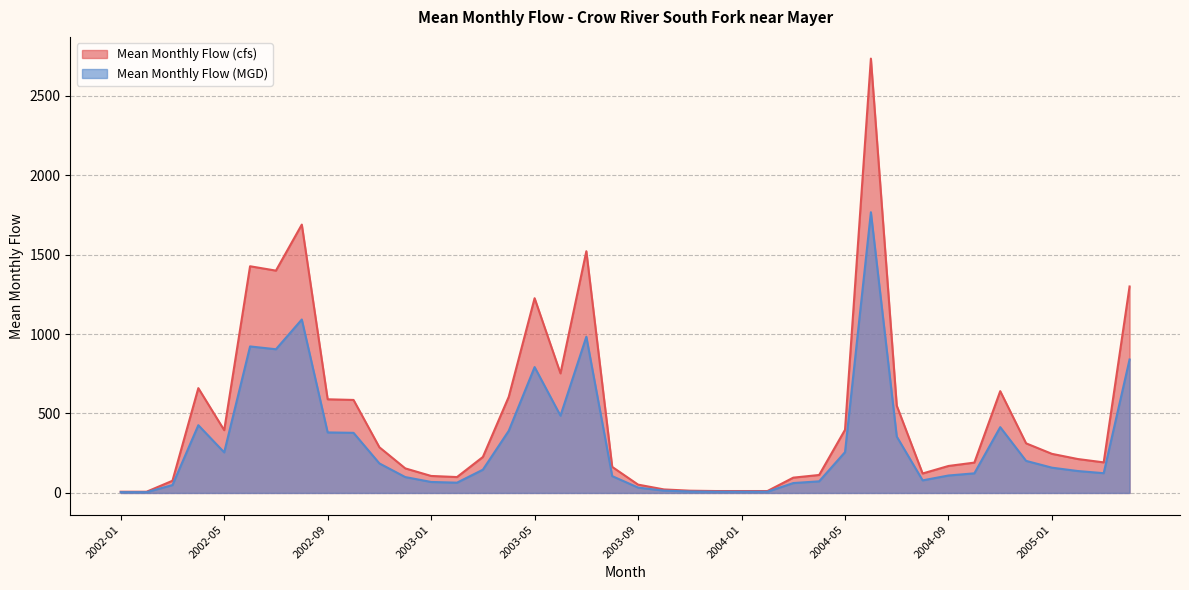

Is it true that Mean Monthly Flow (cfs) equals 103.0 at 2004-10?

False